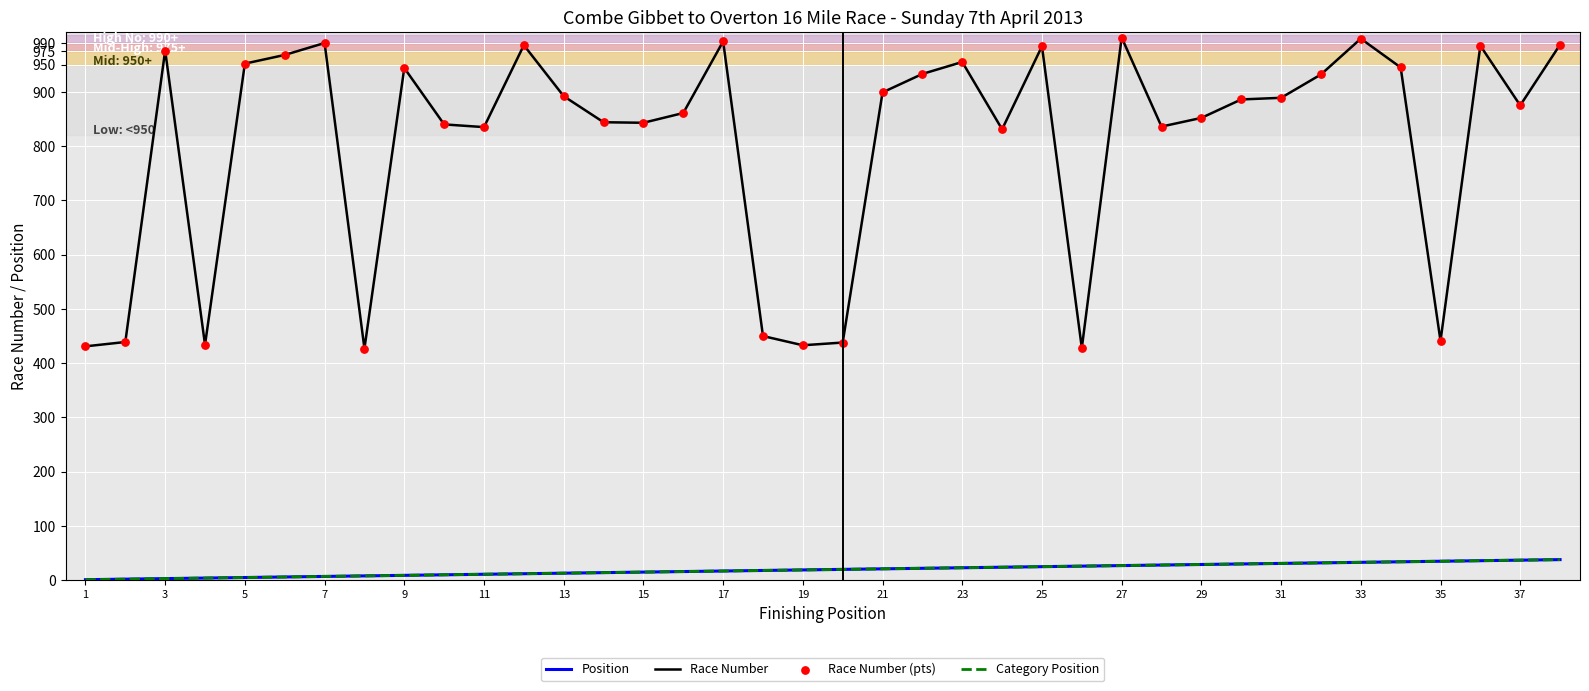

Is this an area chart (filled region under the line)?

No